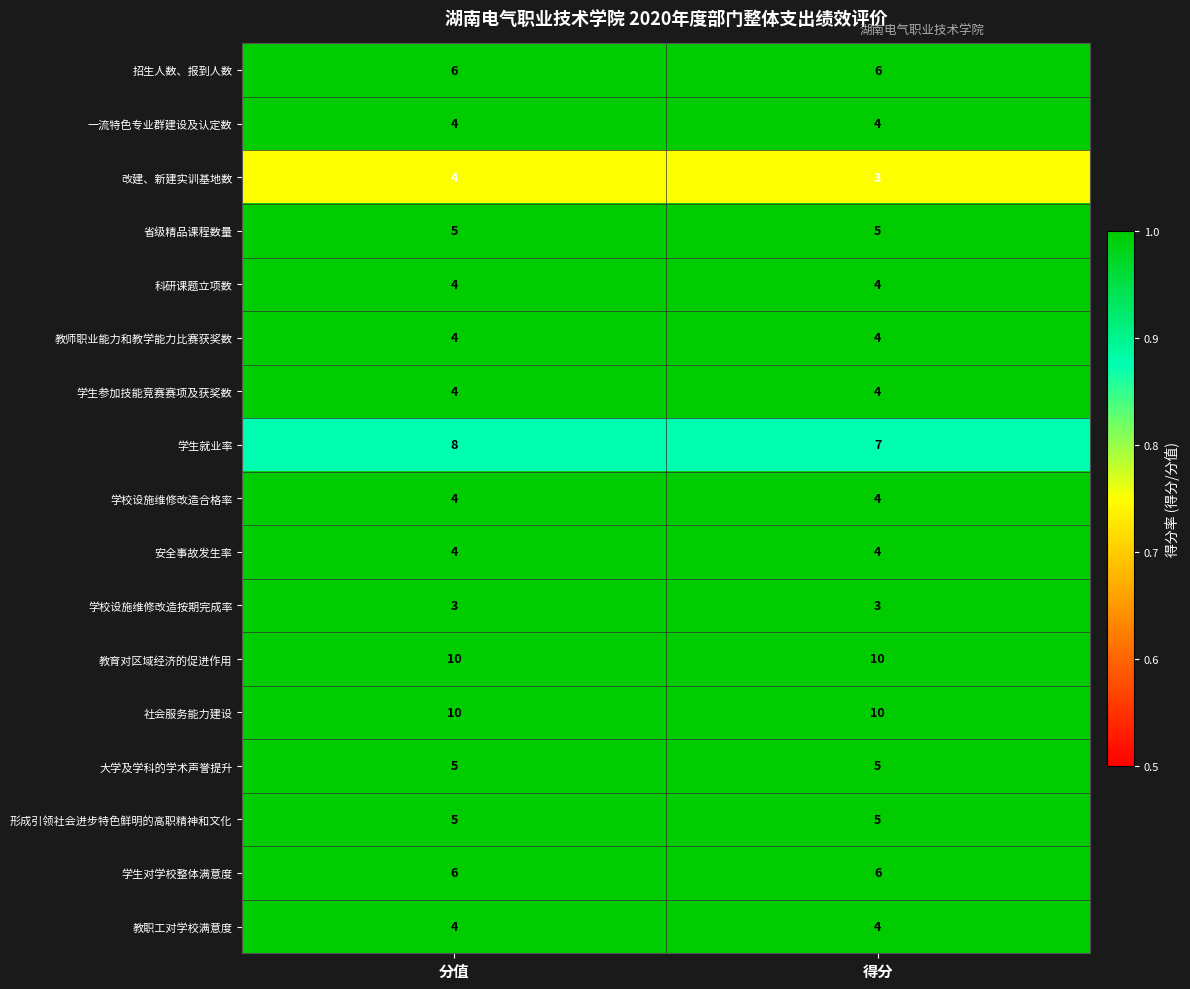

What is the spread (max minus min) of values at 得分?

7